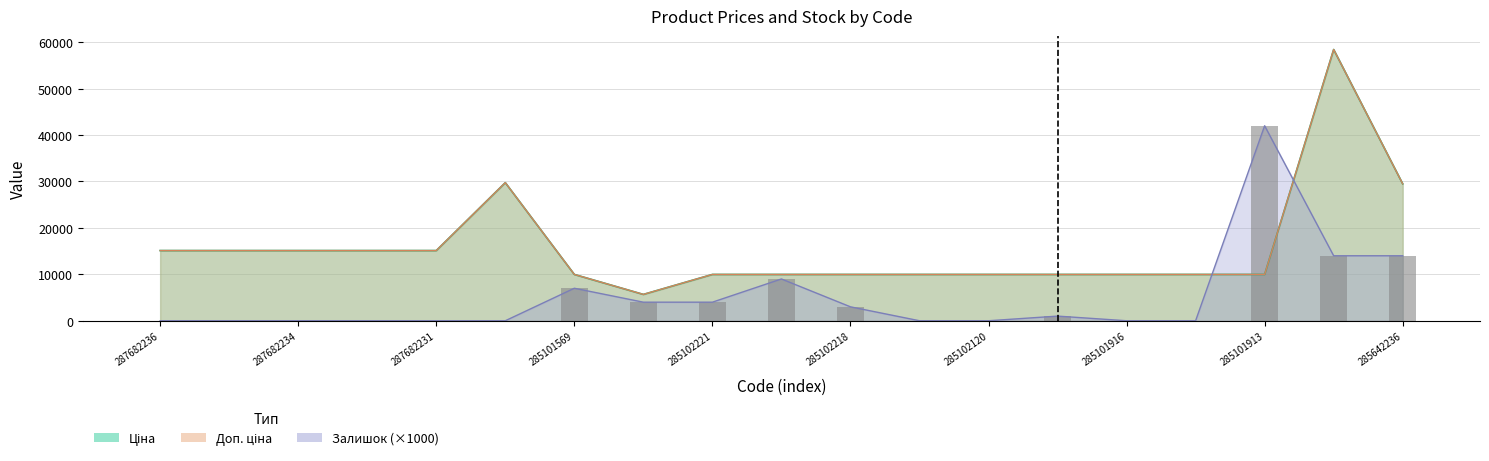

Rank the categories by Залишок value from lowest to highest.

287682236, 287682235, 287682234, 287682233, 287682231, 287702232, 285102216, 285102120, 285101916, 285101915, 285102044, 285102218, 10832185, 285102221, 285101569, 285102219, 285662232, 285642236, 285101913